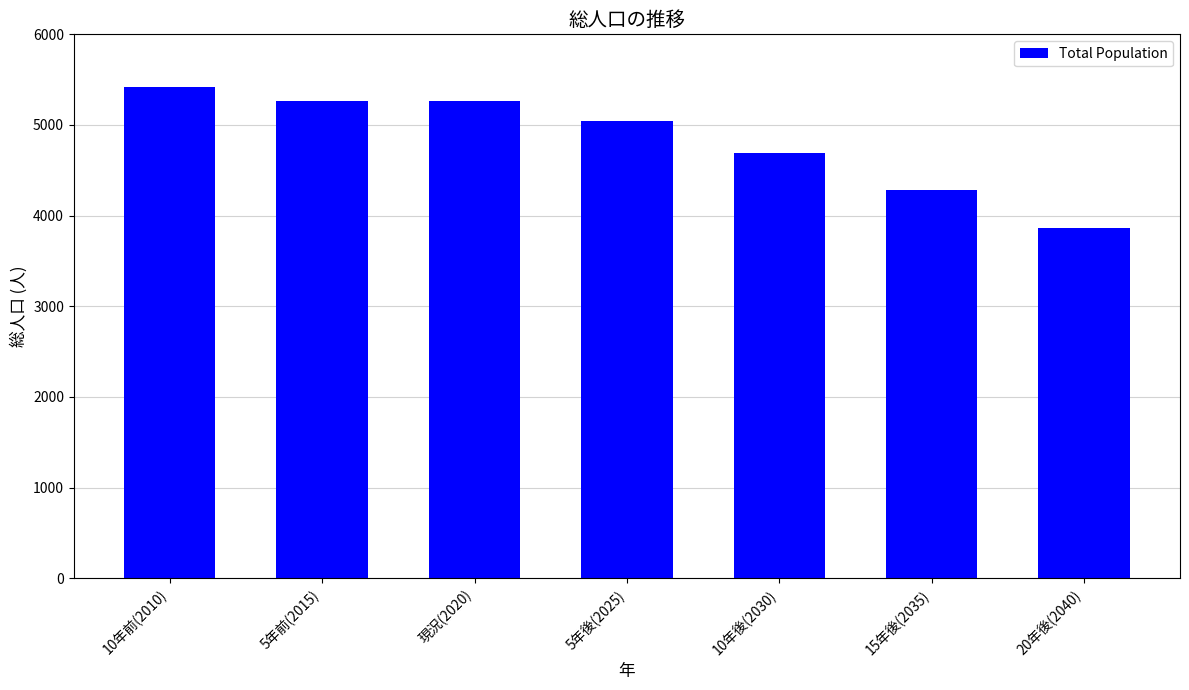

What is the difference between the maximum and minimum values?

1559